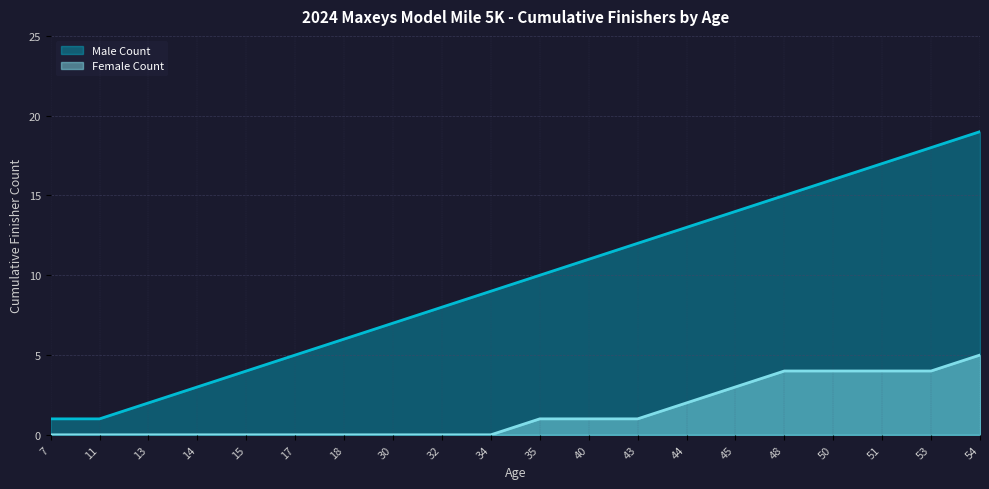

Does the chart have visible grid lines?

Yes